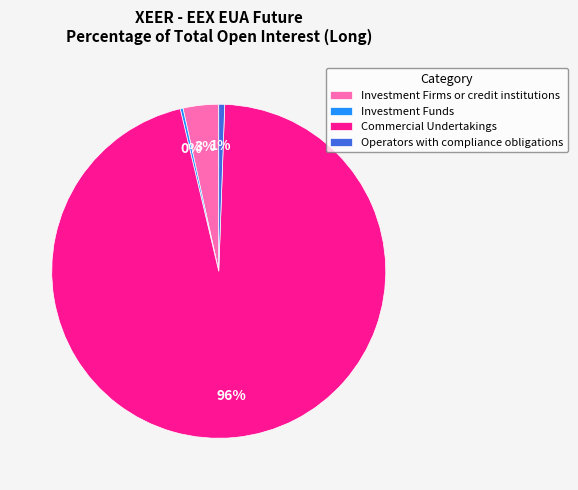

Is the sum of Commercial Undertakings and Investment Firms or credit institutions greater than half?

Yes